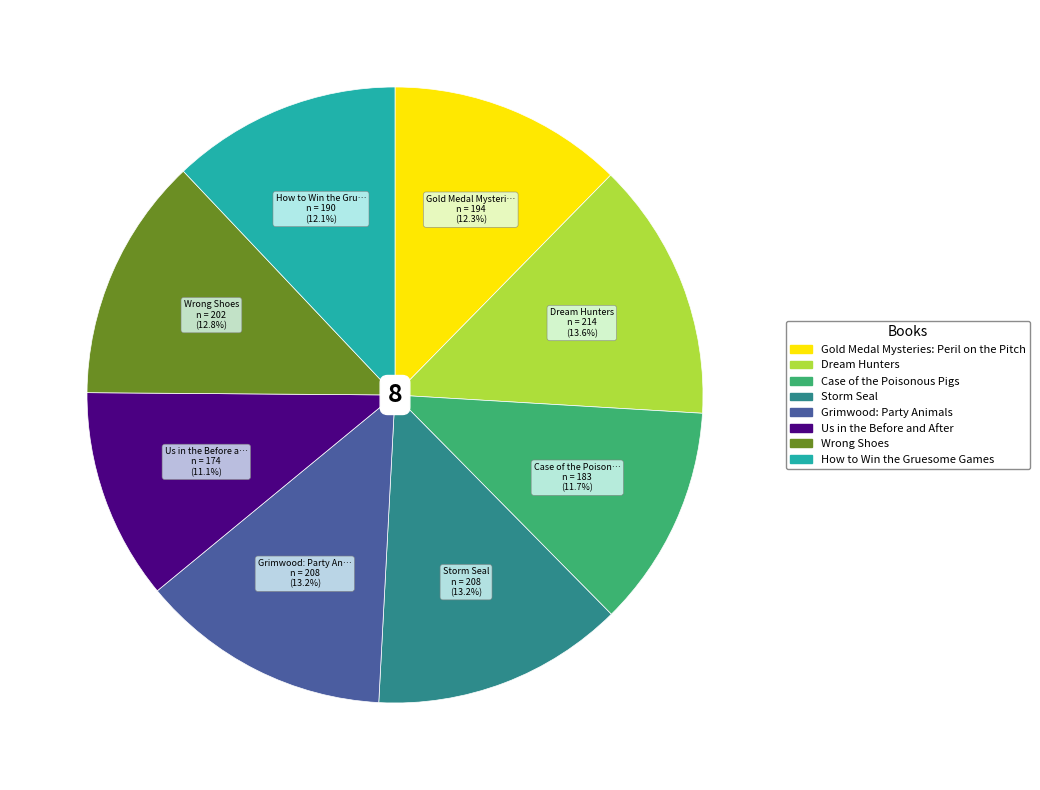

What percentage is the How to Win the Gruesome Games slice, to the nearest percent?

12%